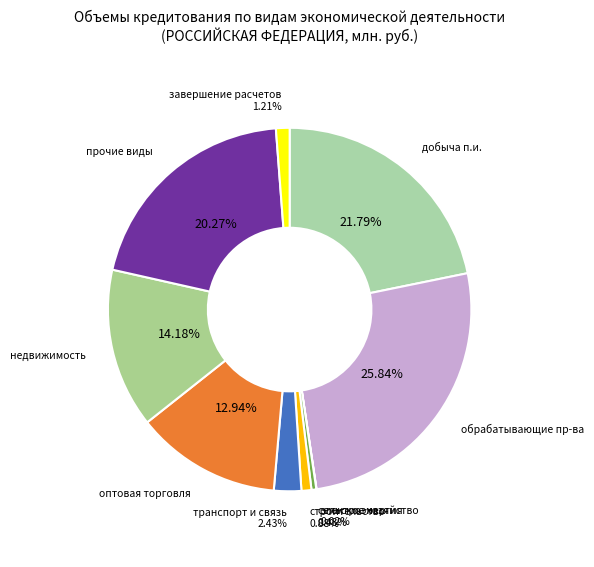

Which slice is the largest?

обрабатывающие производства